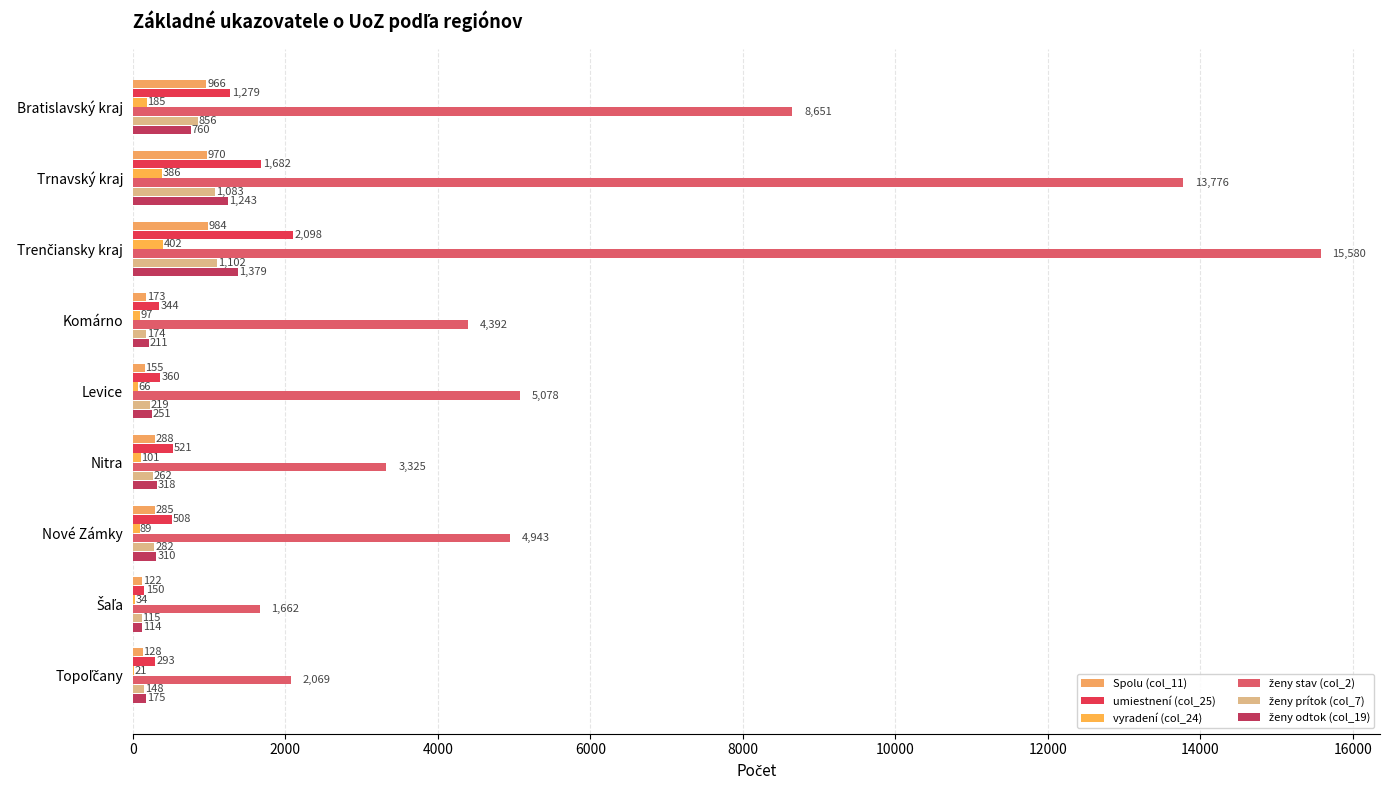

How many series are shown in this chart?

6